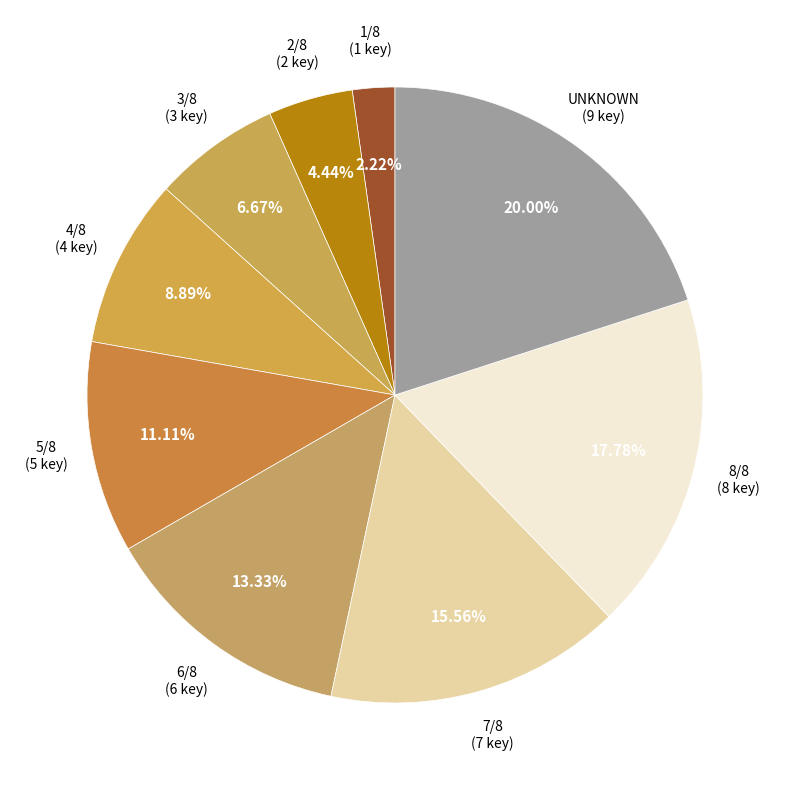

How many segments does this pie chart have?

9